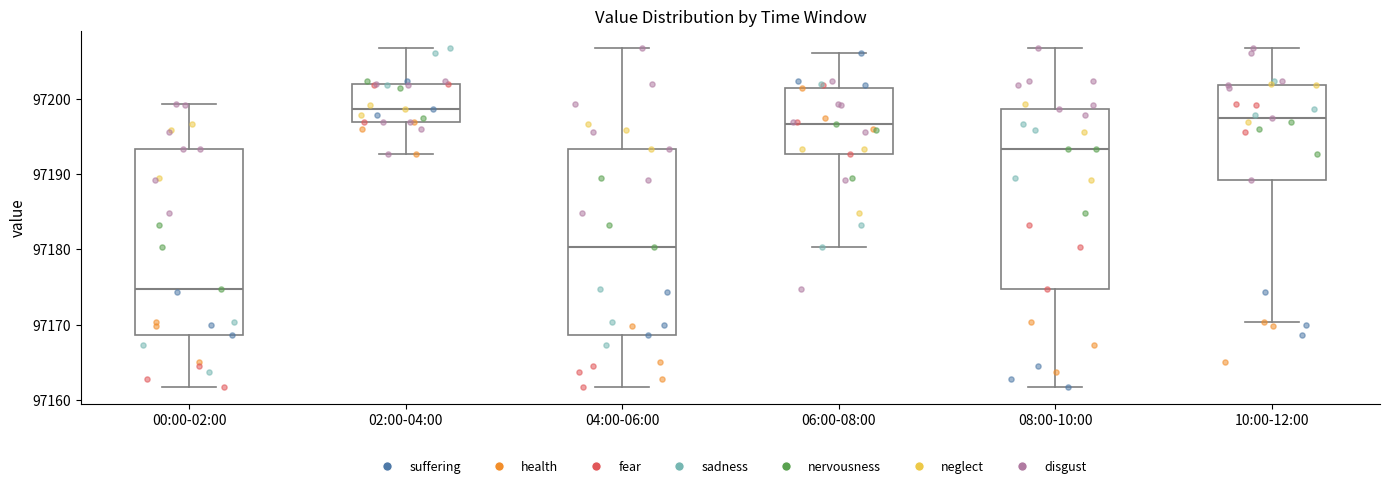

Where does the median line of the box for 04:00-06:00 sit on the y-axis? The values are not printed on the chart, so give them approximately, as read against the axis.

97180